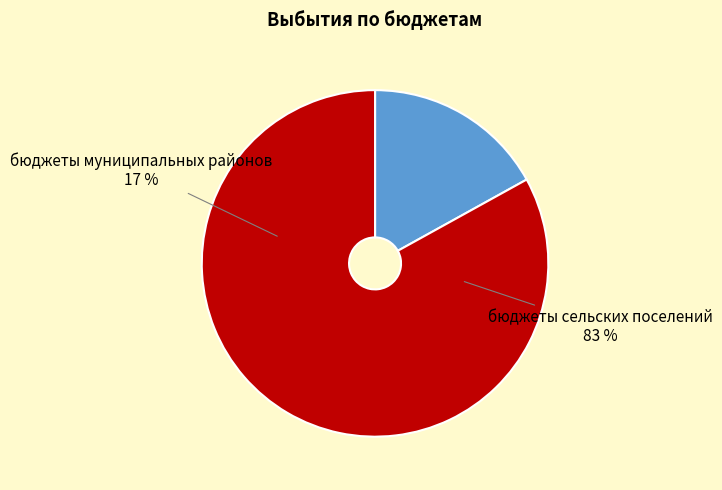

Which category has the biggest portion of the pie?

бюджеты сельских поселений